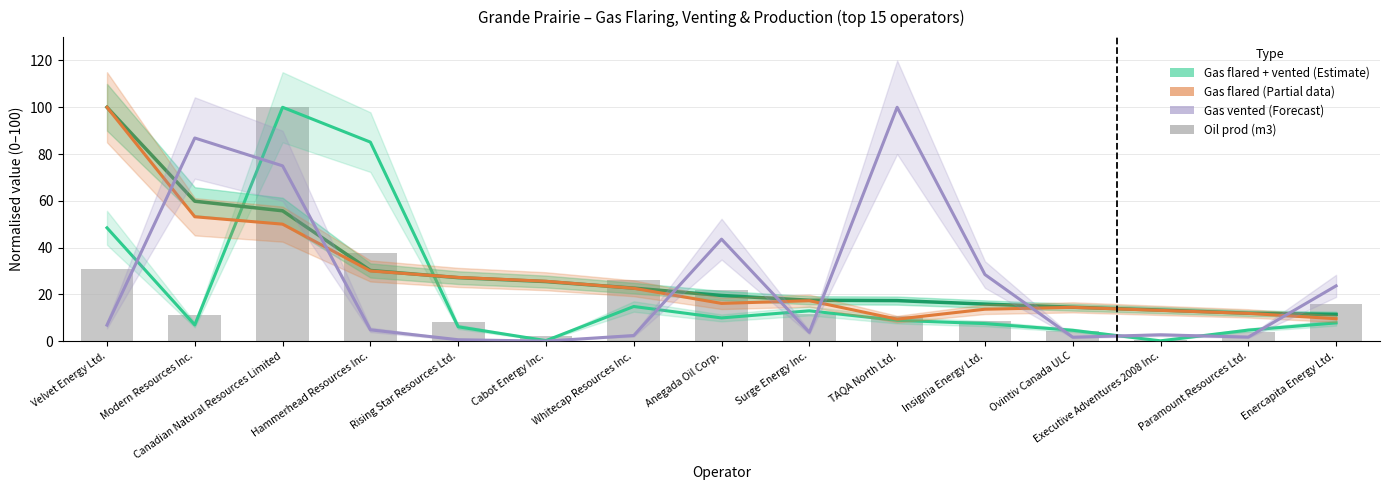

True or false: Oil prod (m3) has a value of 5.9 at Surge Energy Inc..

False